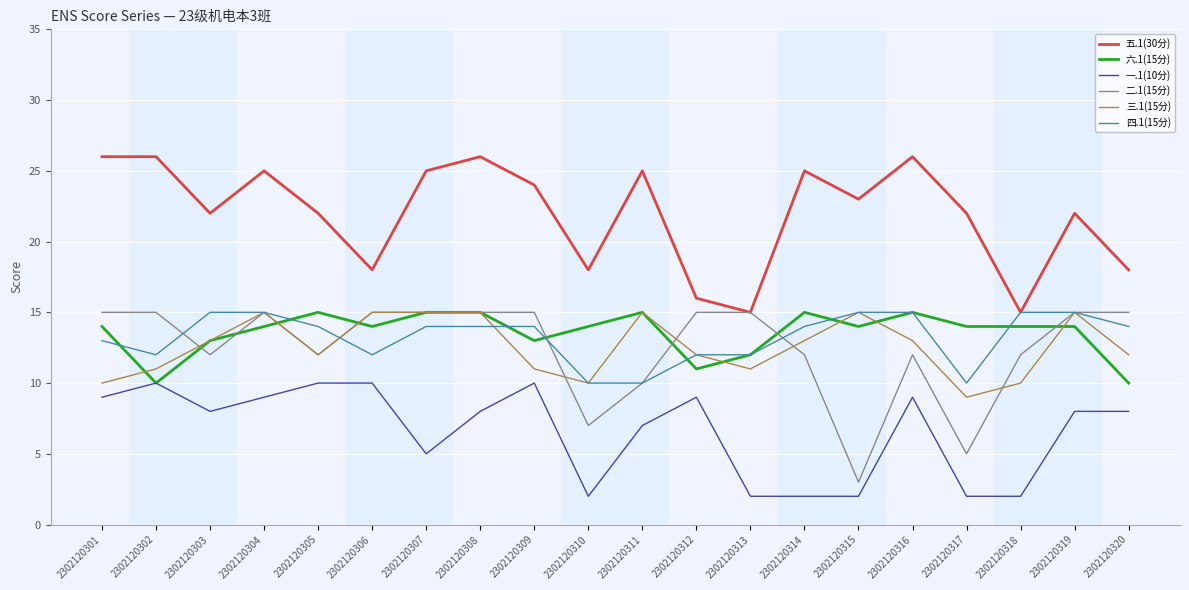

What is the total value across all series at 2302120302?

84